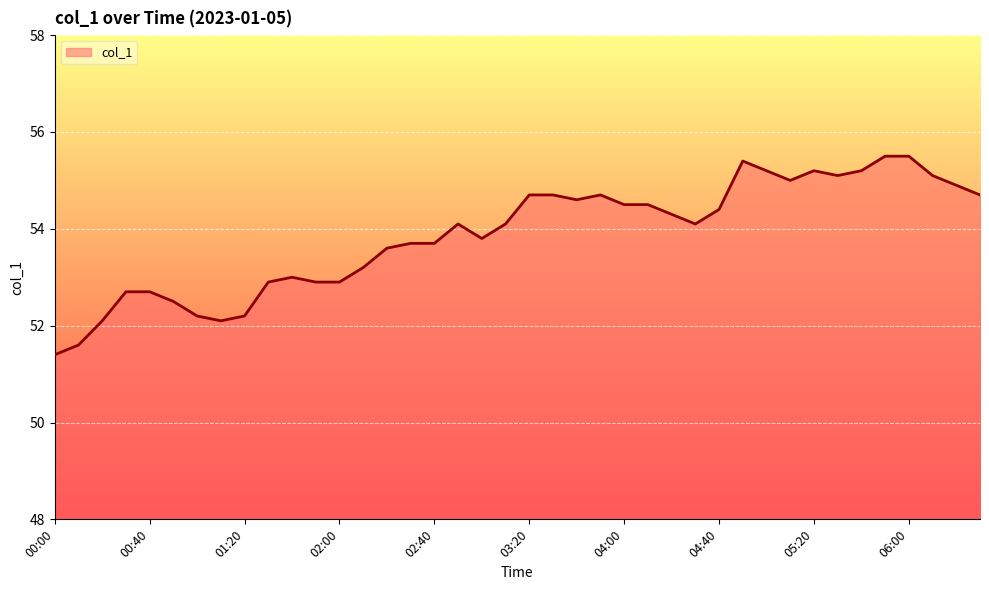

What is the difference between the maximum and minimum values?

4.1